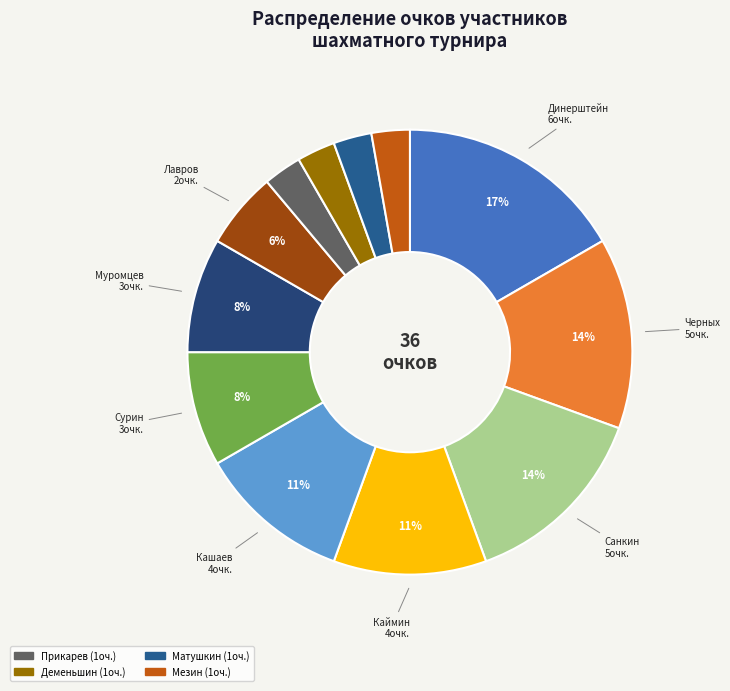

Does any single category account for the majority?

No